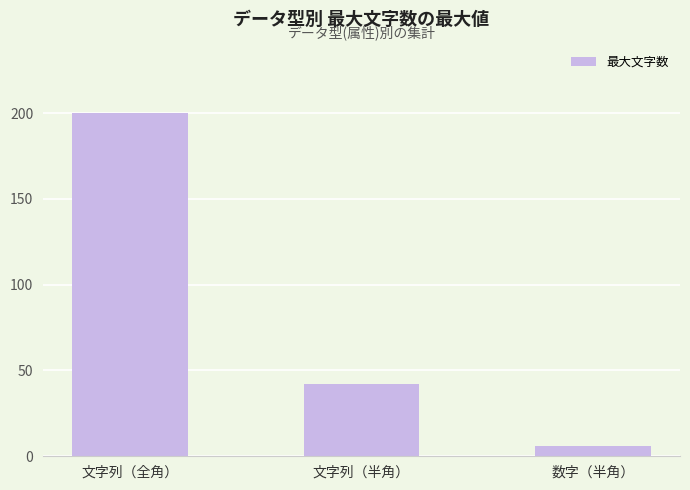

What is the sum of the values at 文字列（半角） and 文字列（全角）?

242